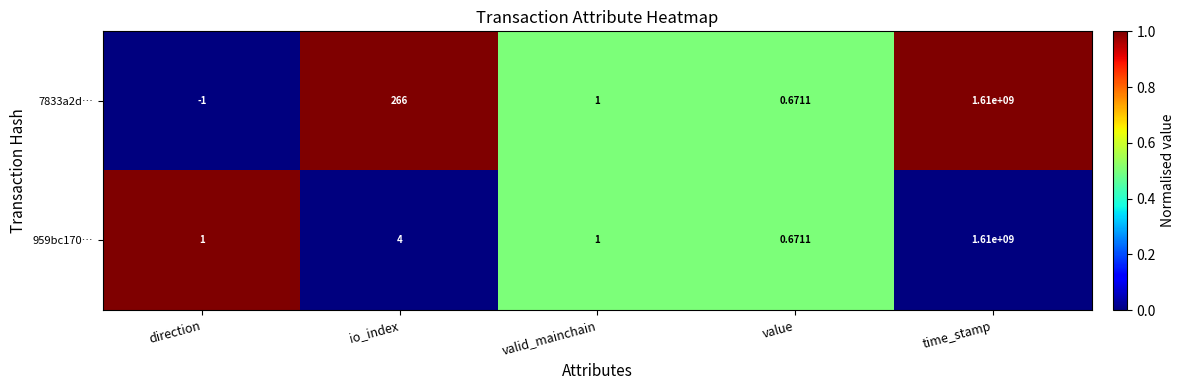

Is the value of 959bc170… at io_index greater than the value of 7833a2d… at valid_mainchain?

Yes